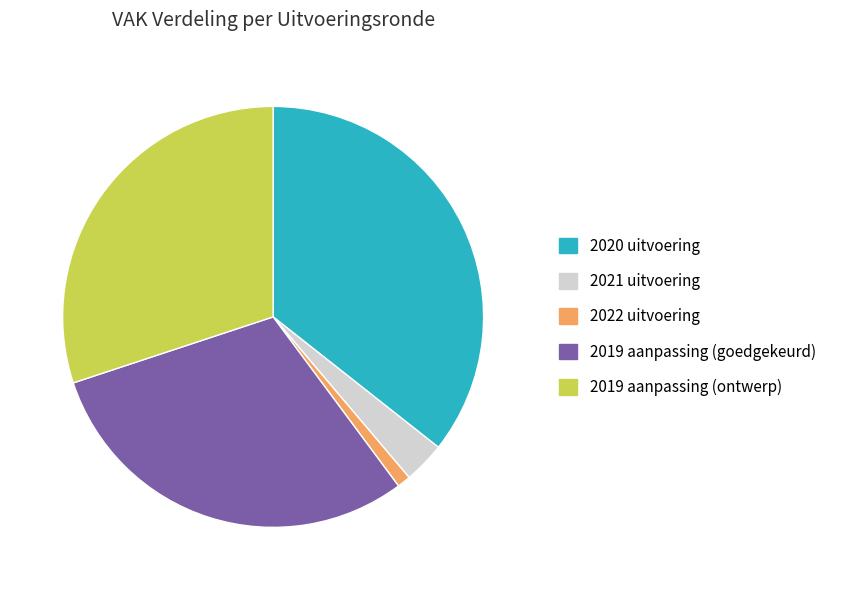

Between 2019 aanpassing (goedgekeurd) and 2022 uitvoering, which is larger?

2019 aanpassing (goedgekeurd)